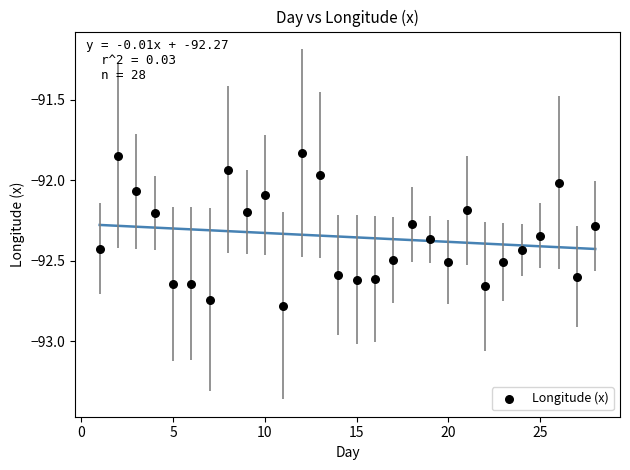

What is the range of X values (max minus min)?

27.0